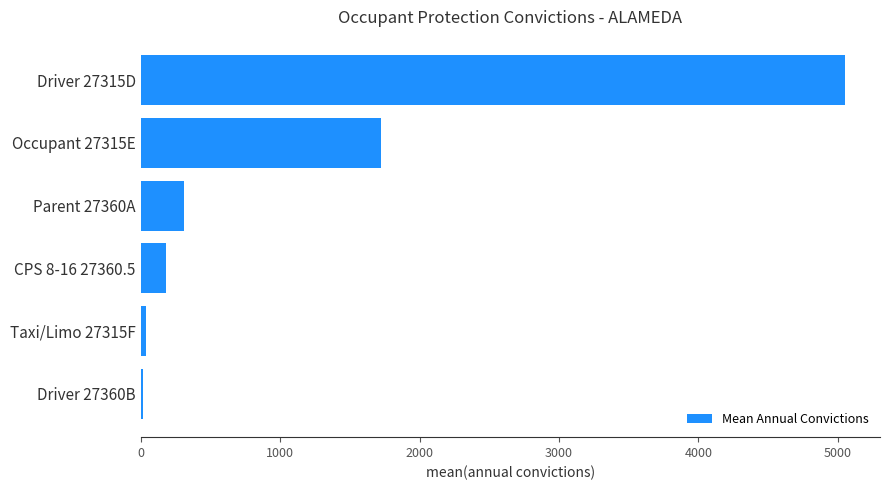

Read the value at Driver 27315D.

5049.6